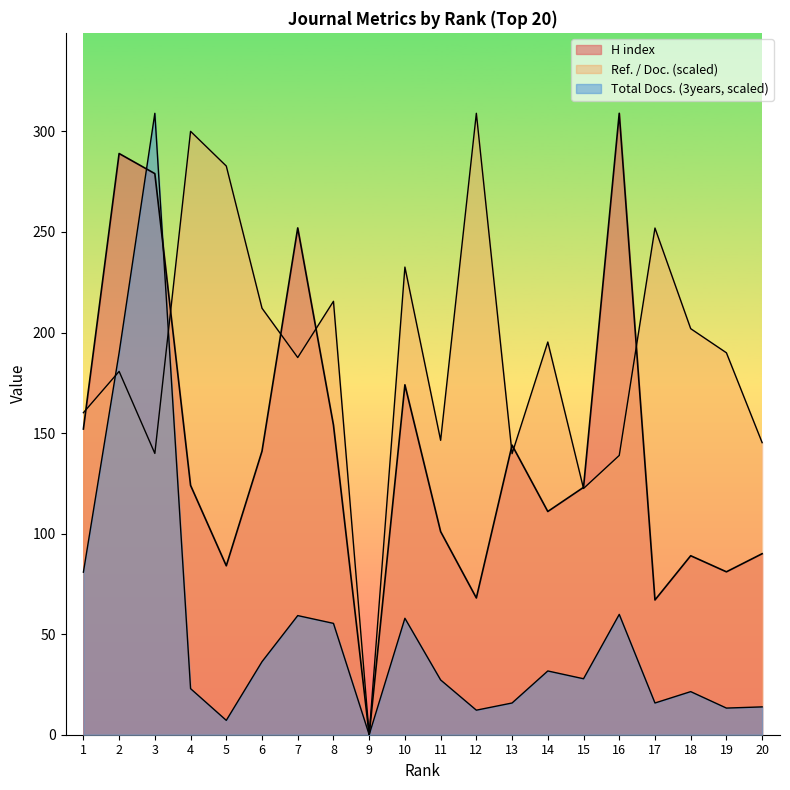

Read the H index value at 5.

84.0